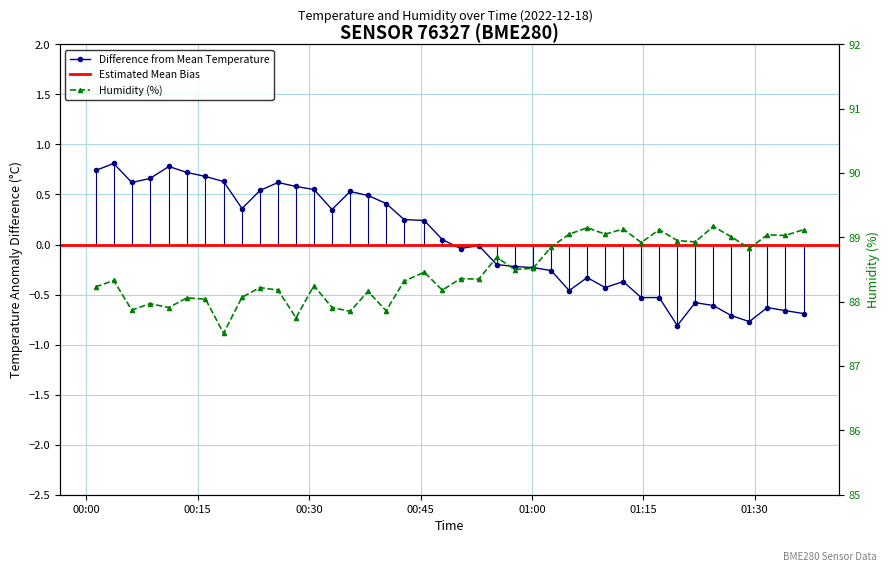

How many categories are shown in the chart?

40